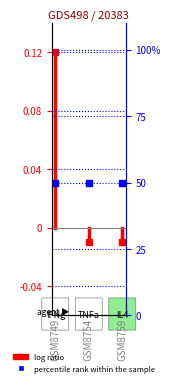

What is the greatest value displayed?

0.1